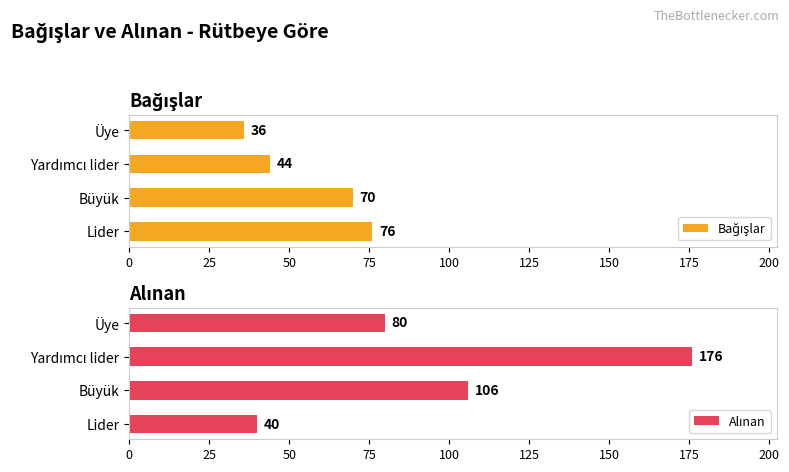

At how many categories does at least one series exceed 164?

1